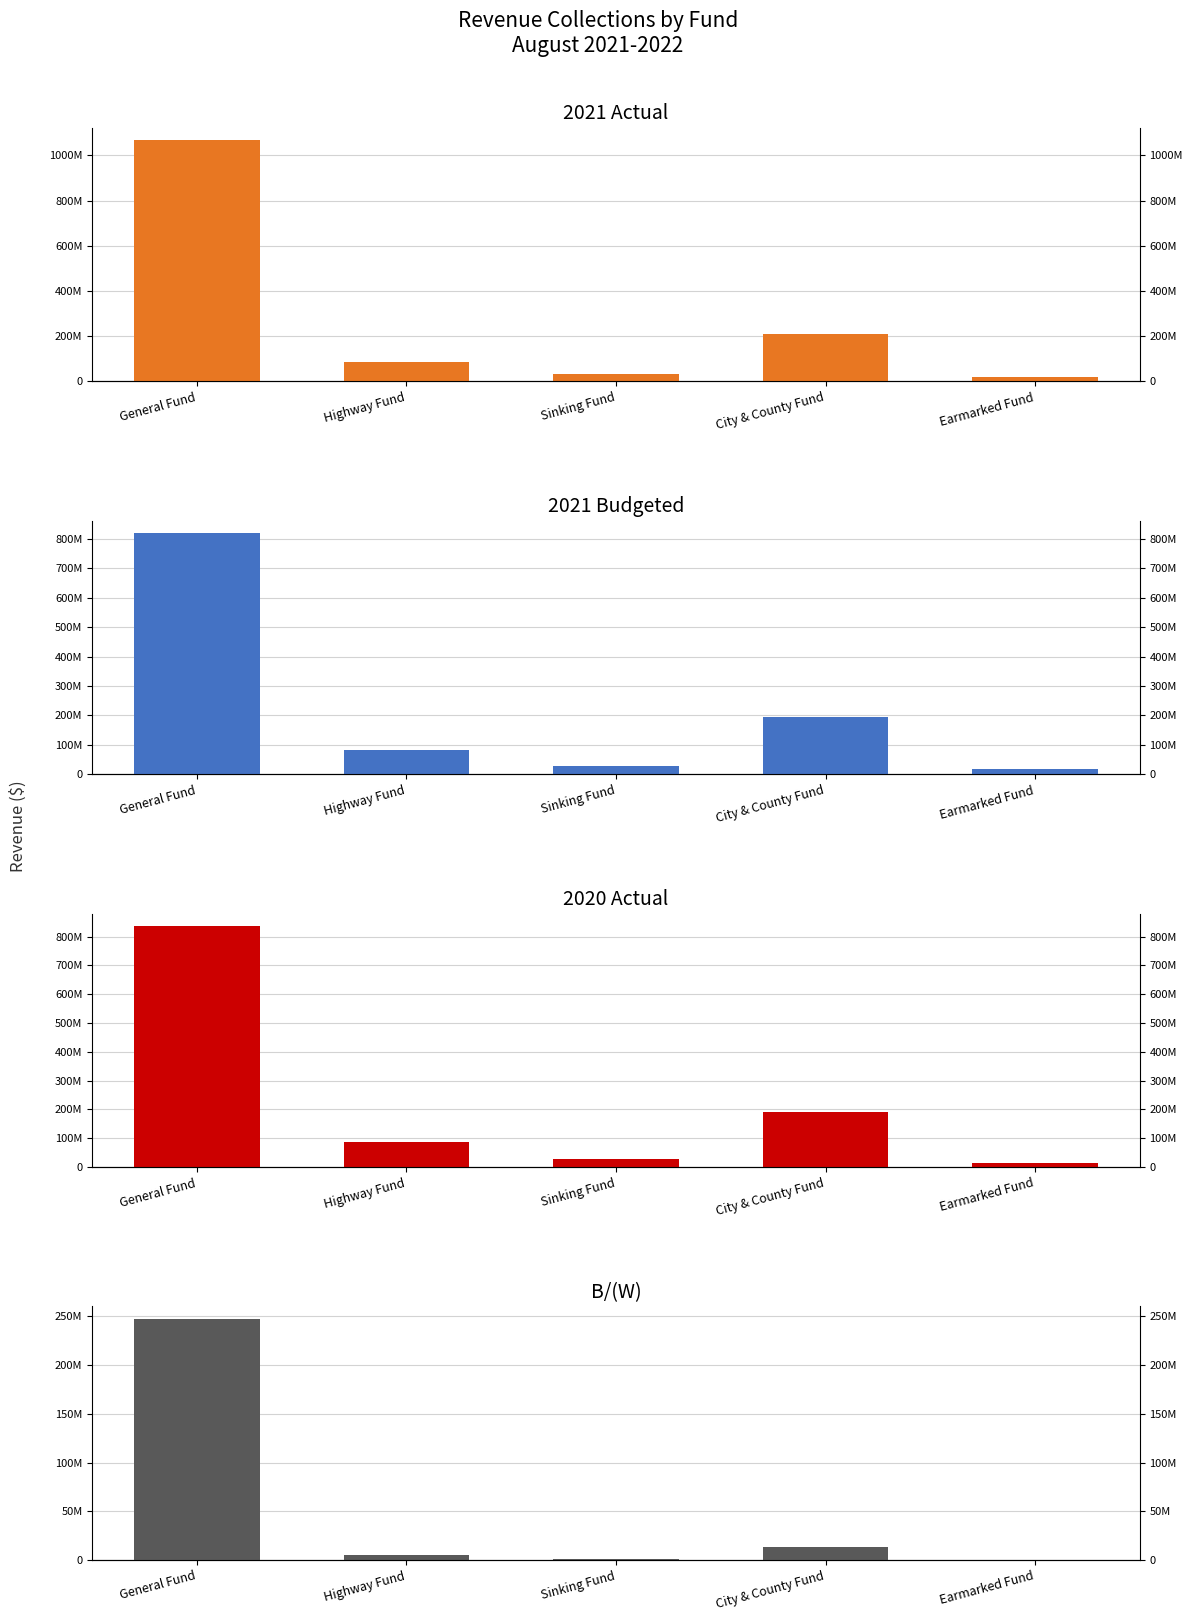

What is the sum of the 2021 Actual values at Sinking Fund and Earmarked Fund?

47781000